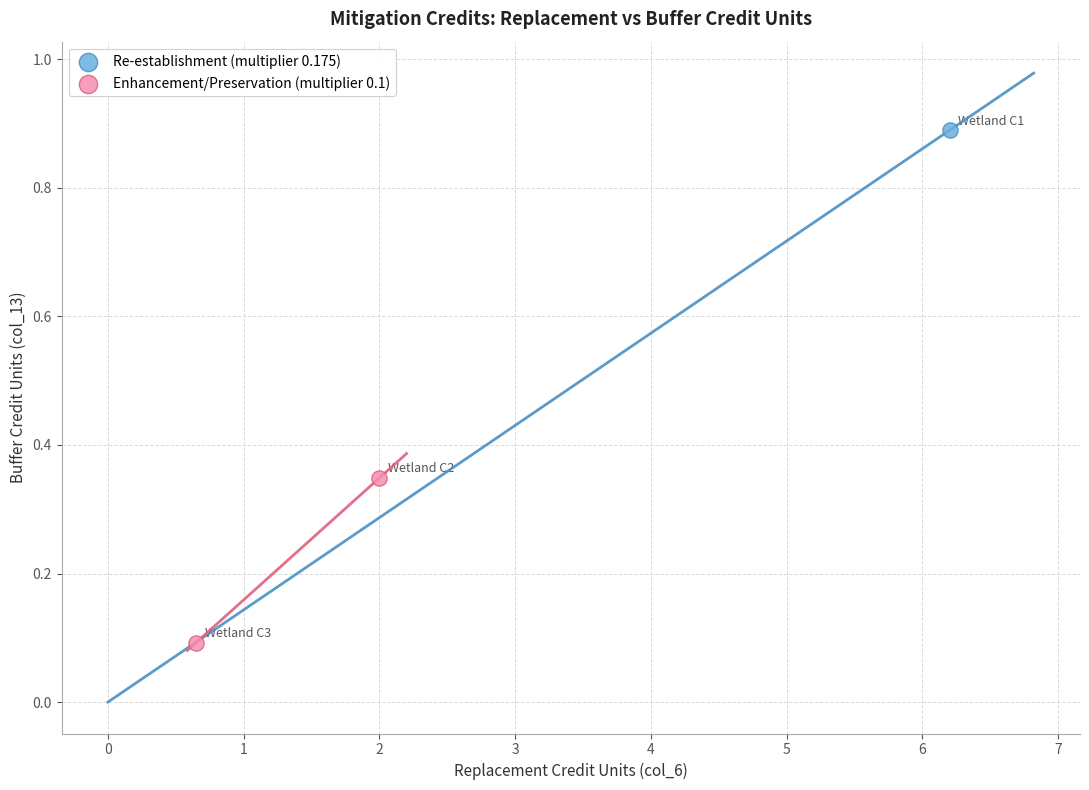

What are all the series names shown in the legend?

Re-establishment (multiplier 0.175), Enhancement/Preservation (multiplier 0.1)